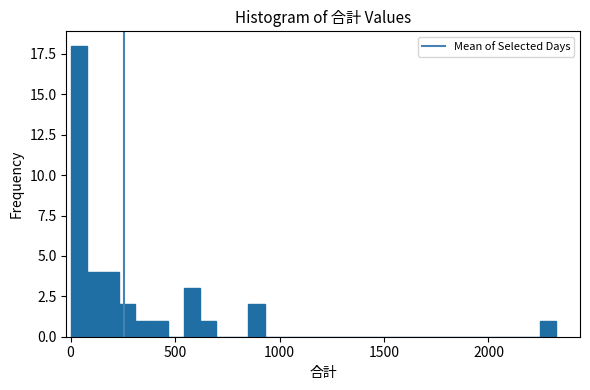

Read against the x-axis, roughly where is the centre of the tallest bar?

50